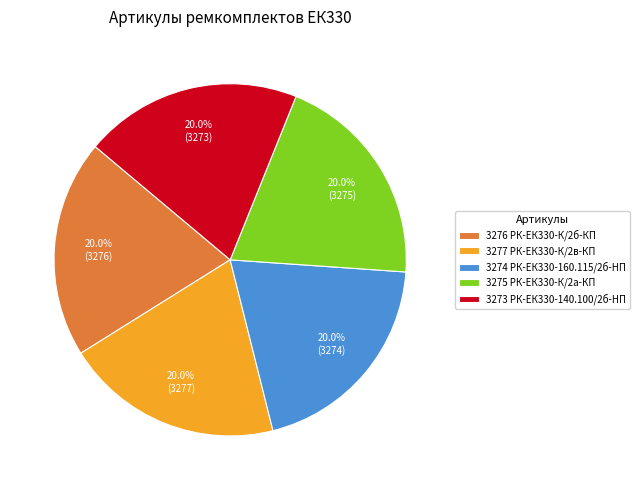

Is there a majority slice in this chart?

No